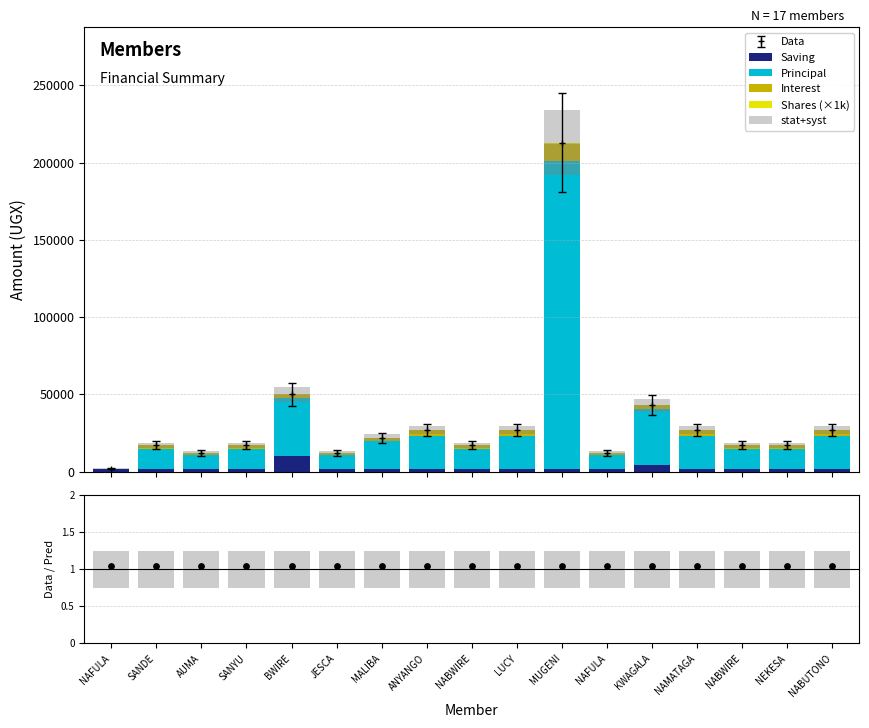

At which category is the sum across all series the highest?

MUGENI